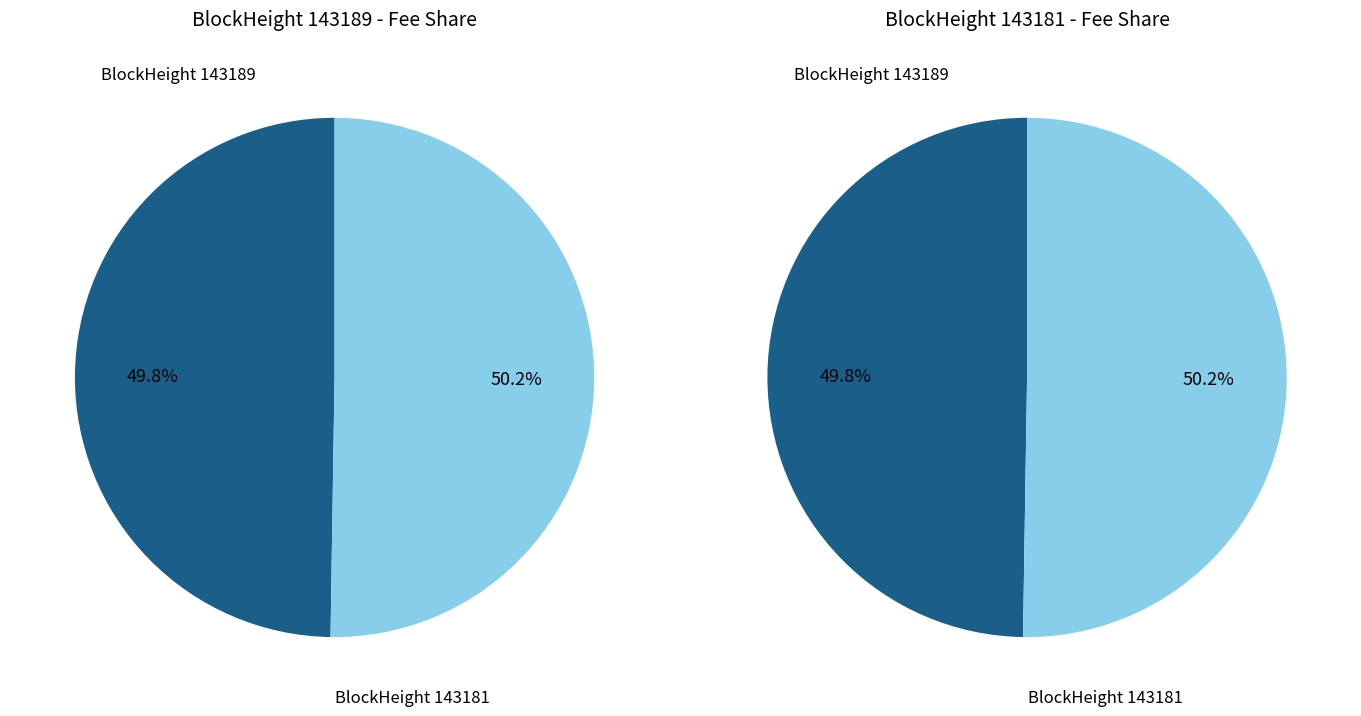

Which slice is the largest?

143181